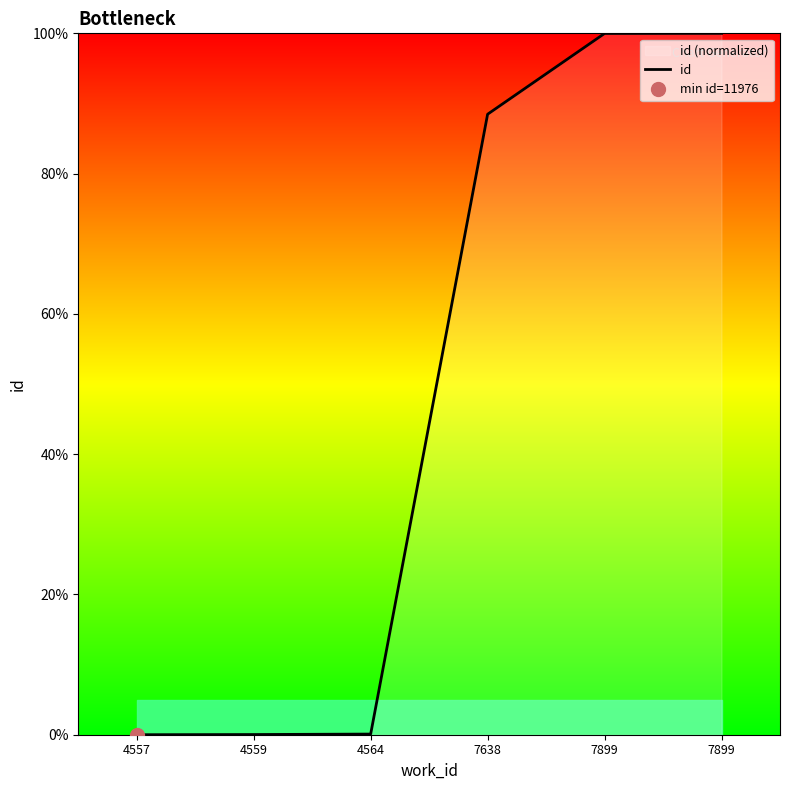

Rank the categories by value from lowest to highest.

4557, 4559, 4564, 7638, 7899, 7899